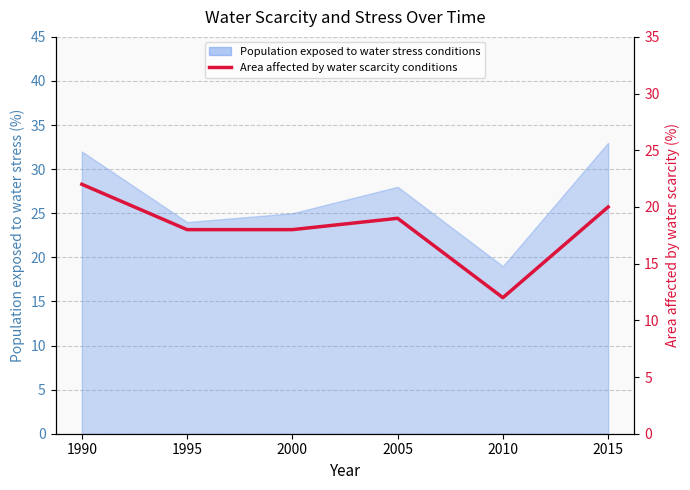

True or false: the data has more than 2 interior local peaks.

False